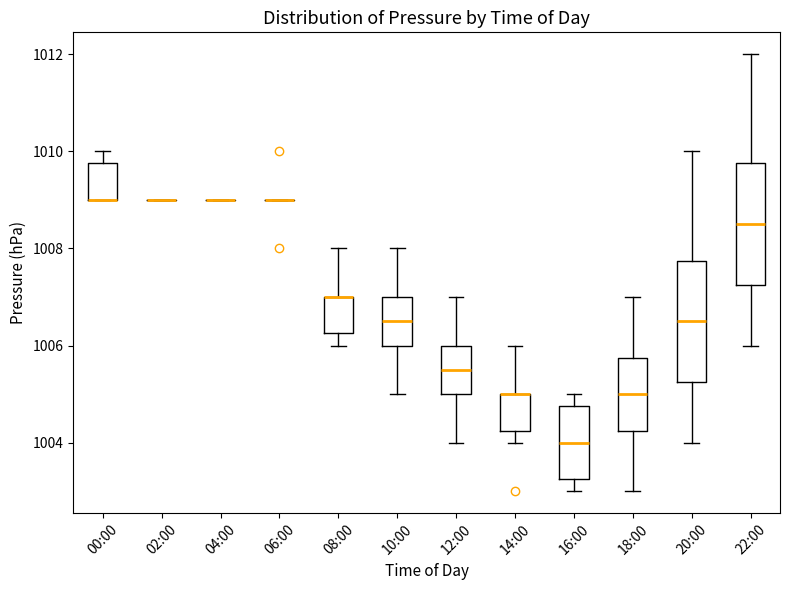

Reading left to right, transcribe this box plot: for each box, give where its median line is, the range the box spans, and where its two whiskers end, as read against the y-axis. The values are not printed on the chart, so give them approximately, as read against the axis.

00:00: median 1009.0 (drawn on the box's lower edge), box 1009.0 to 1009.8, whiskers 1009.0 to 1010.0
02:00: box collapsed to a line at 1009.0, whiskers 1009.0 to 1009.0
04:00: box collapsed to a line at 1009.0, whiskers 1009.0 to 1009.0
06:00: box collapsed to a line at 1009.0, whiskers 1009.0 to 1009.0
08:00: median 1007.0 (drawn on the box's upper edge), box 1006.2 to 1007.0, whiskers 1006.0 to 1008.0
10:00: median 1006.6, box 1006.0 to 1007.0, whiskers 1005.0 to 1008.0
12:00: median 1005.6, box 1005.0 to 1006.0, whiskers 1004.0 to 1007.0
14:00: median 1005.0 (drawn on the box's upper edge), box 1004.2 to 1005.0, whiskers 1004.0 to 1006.0
16:00: median 1004.0, box 1003.2 to 1004.8, whiskers 1003.0 to 1005.0
18:00: median 1005.0, box 1004.2 to 1005.8, whiskers 1003.0 to 1007.0
20:00: median 1006.6, box 1005.2 to 1007.8, whiskers 1004.0 to 1010.0
22:00: median 1008.6, box 1007.2 to 1009.8, whiskers 1006.0 to 1012.0